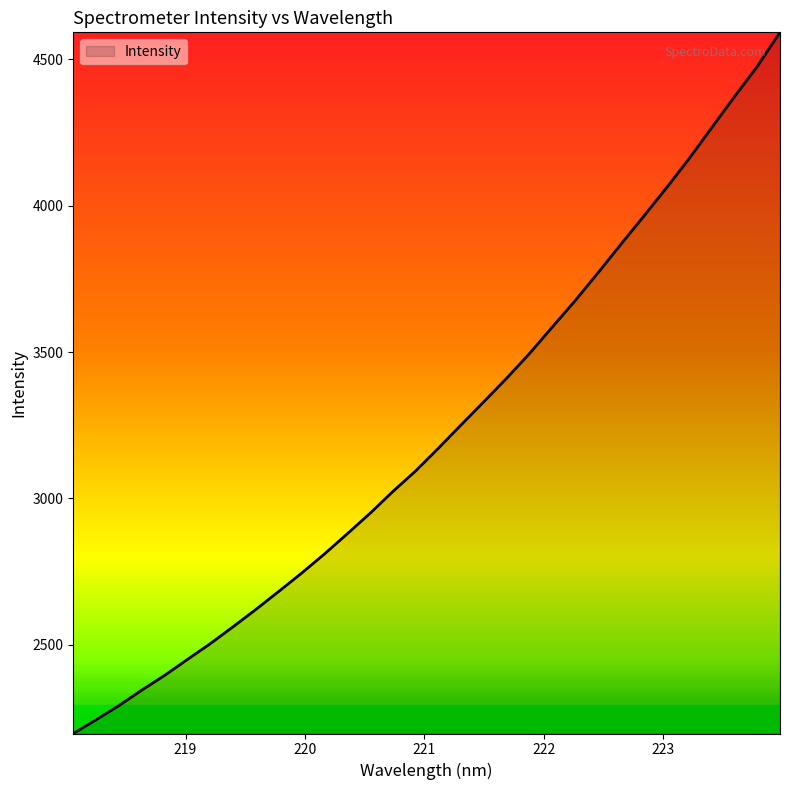

What is the greatest value displayed?

4592.2